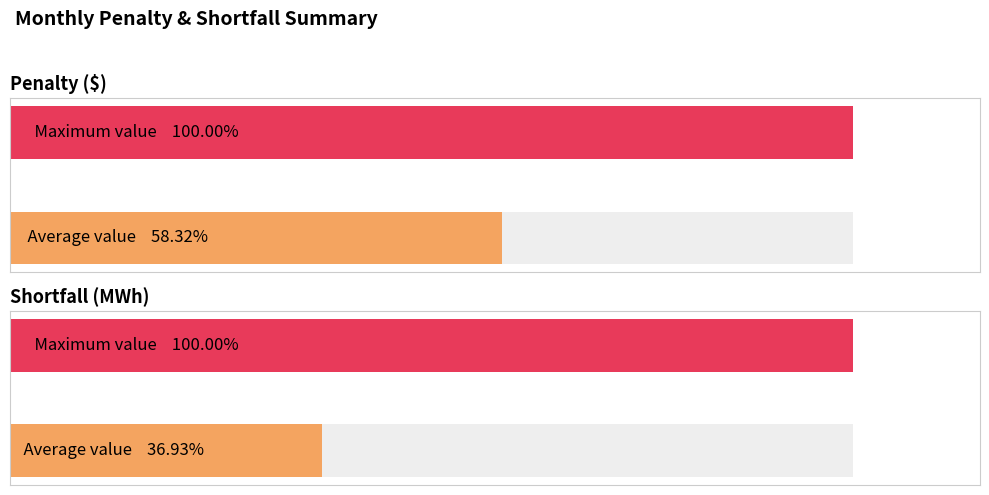

How many bars are there in each group?

2